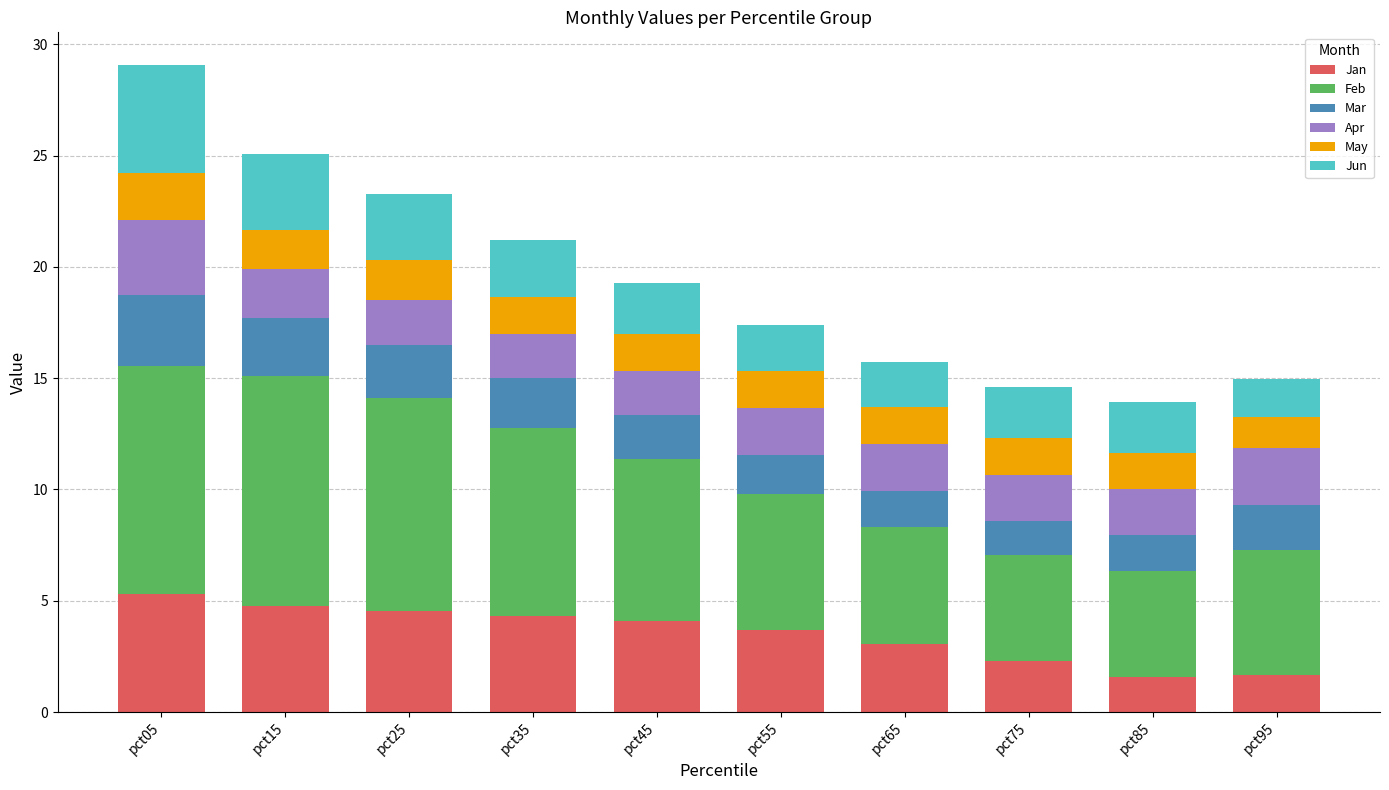

What is the difference between the maximum and second lowest values in the Jan series?

3.6